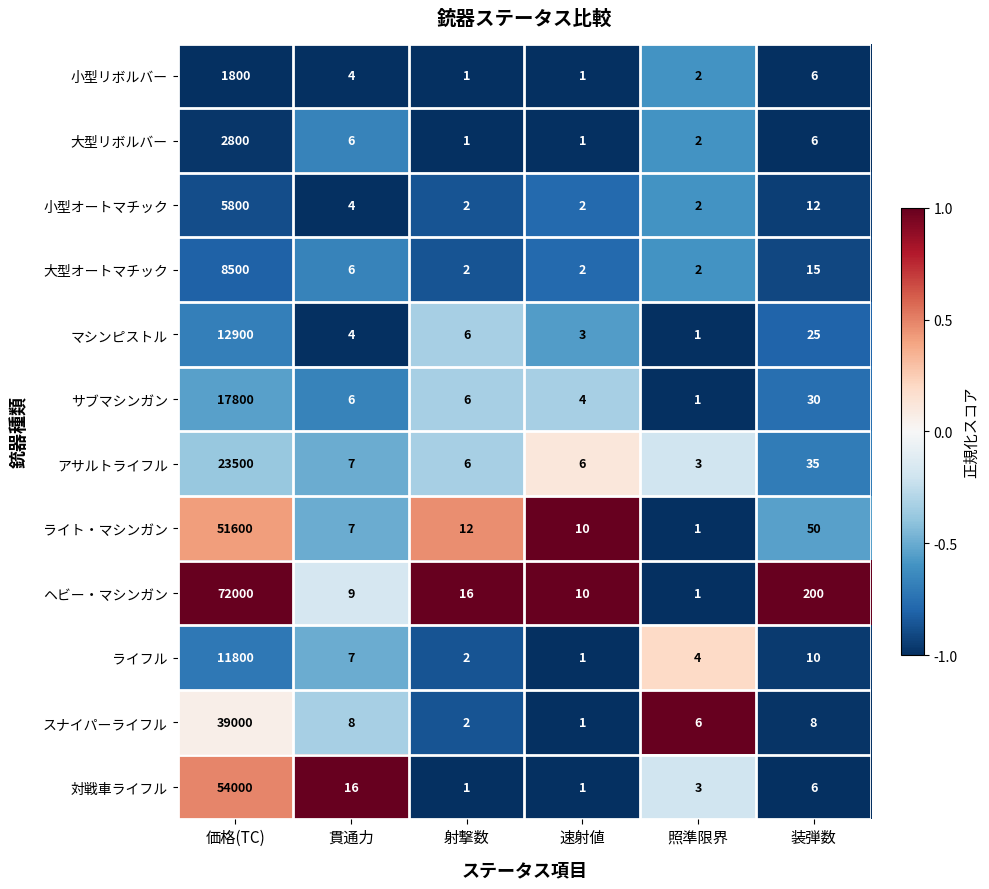

At which label is サブマシンガン closest to 8900?

装弾数